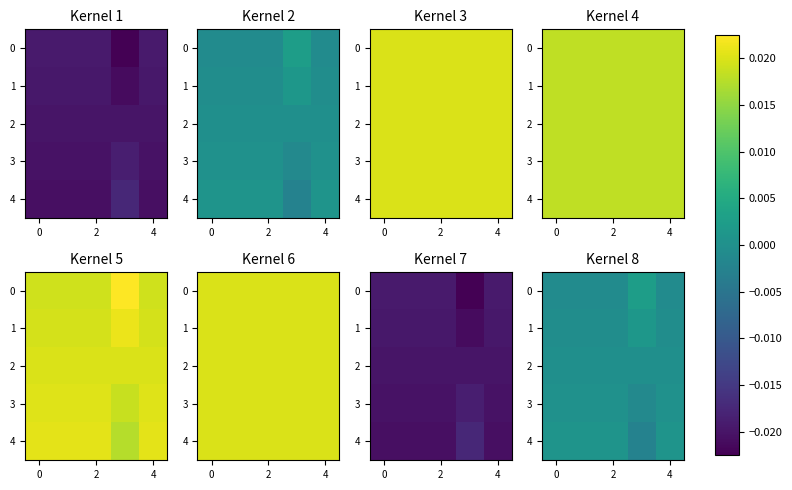

True or false: 1 has a value of -0.0 at 2.

False